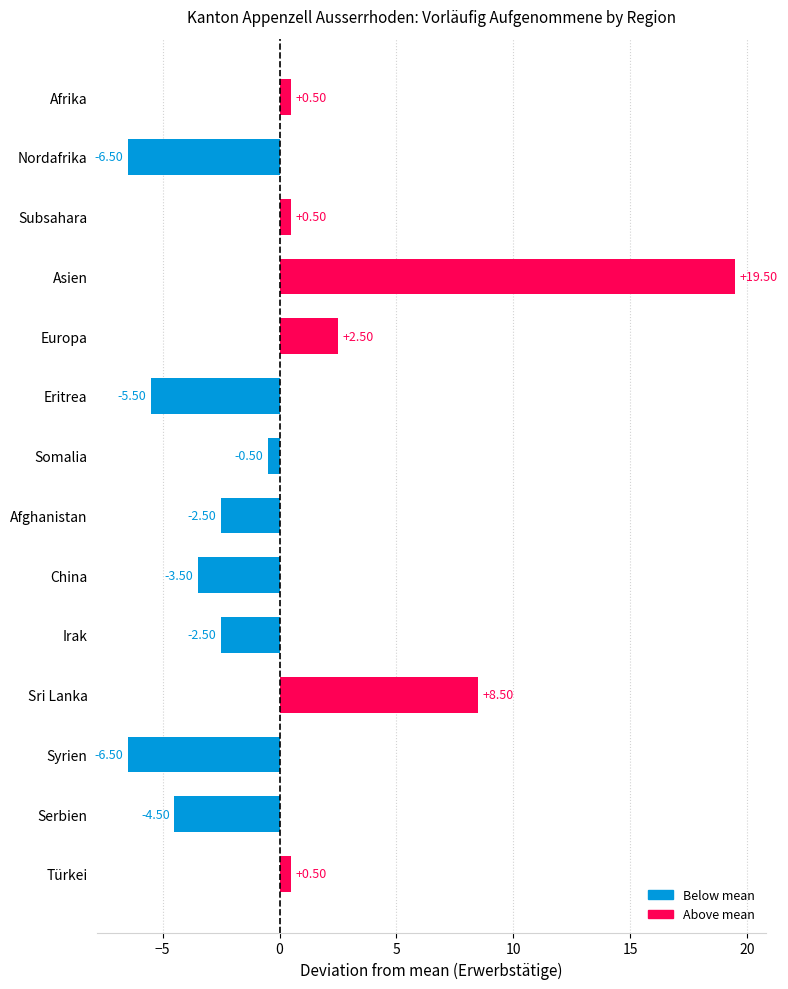

Where is the data nearest to the value 6?

Sri Lanka